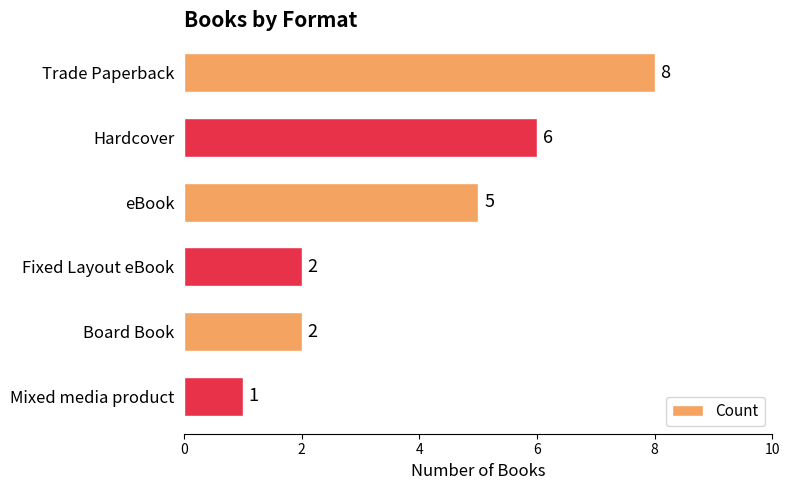

What is the sum of the values at Hardcover and Board Book?

8